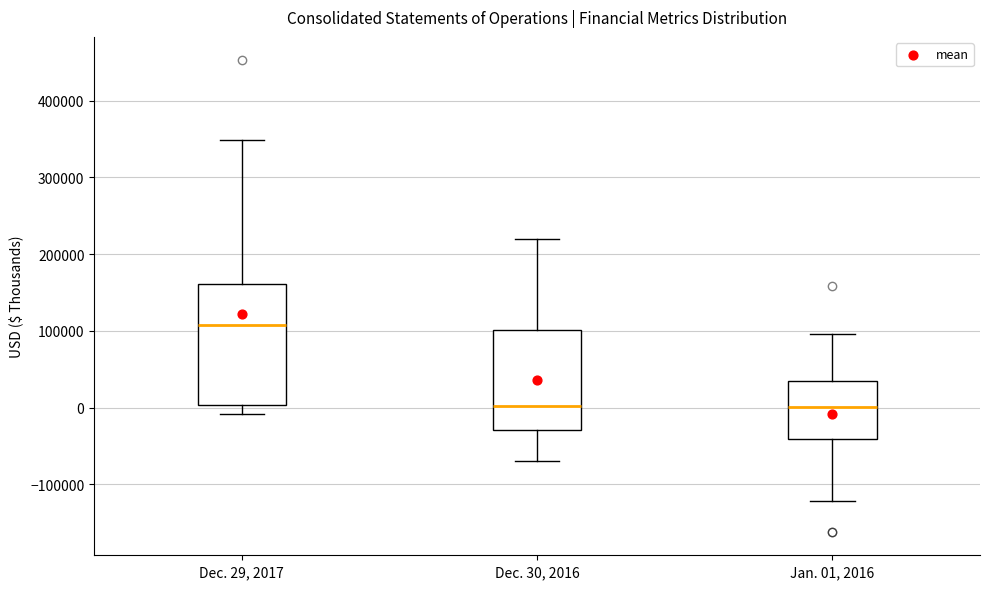

Which box is the tallest, from its lower edge to its upper edge?

Dec. 29, 2017